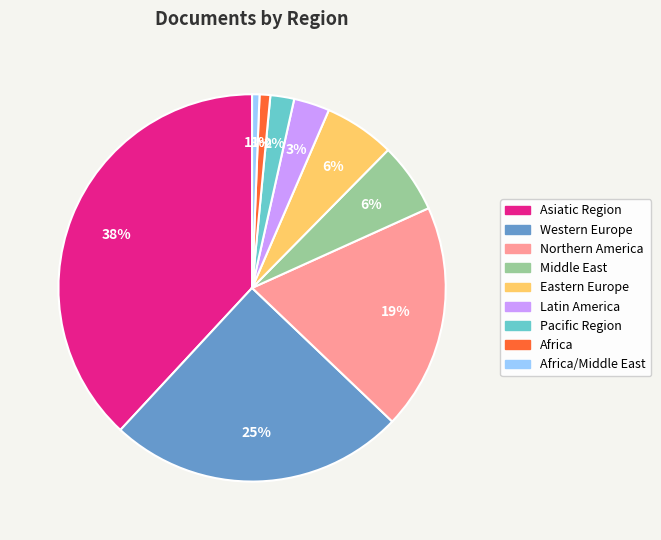

To the nearest percent, what is the average slice percentage?

11%